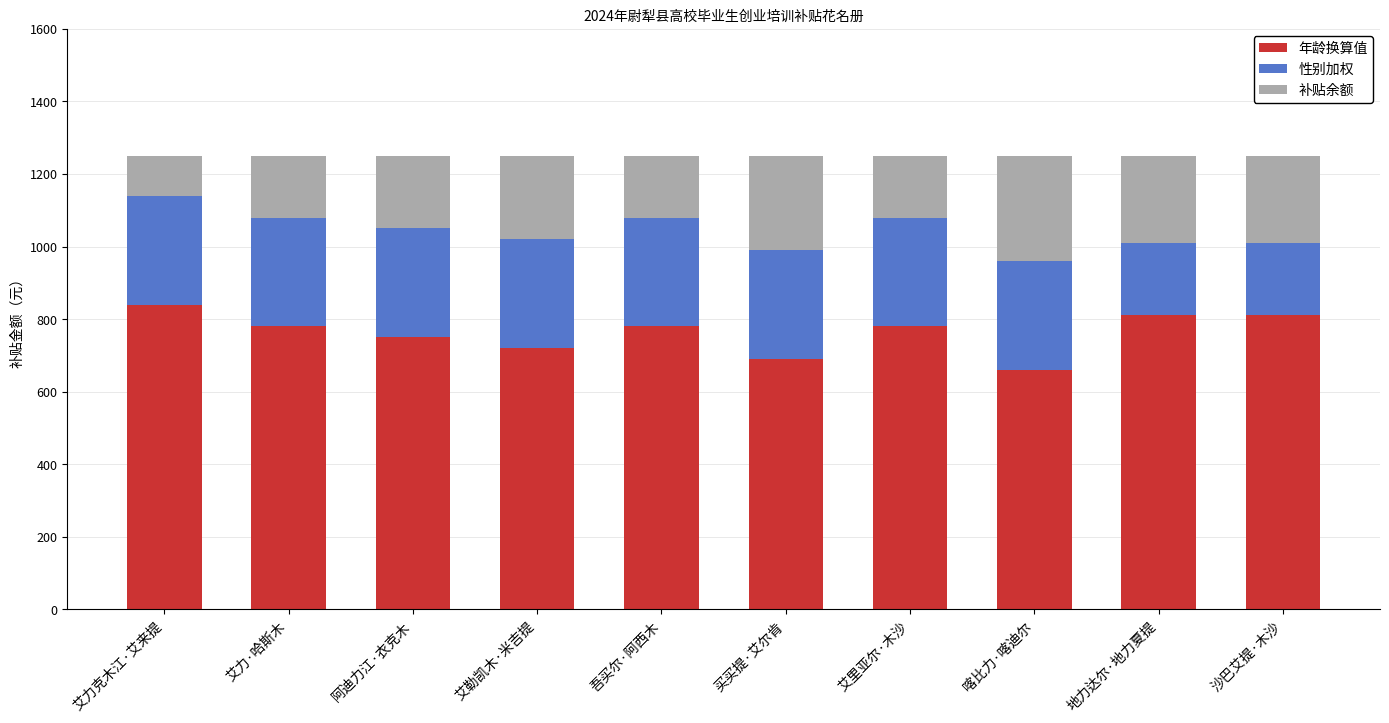

What is the average value of the 年龄换算值 series?

762